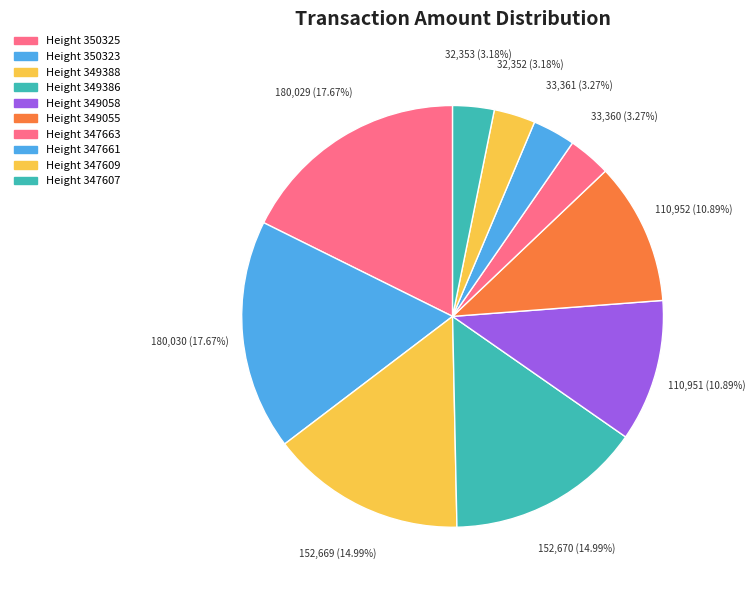

How many slices are in this pie chart?

10